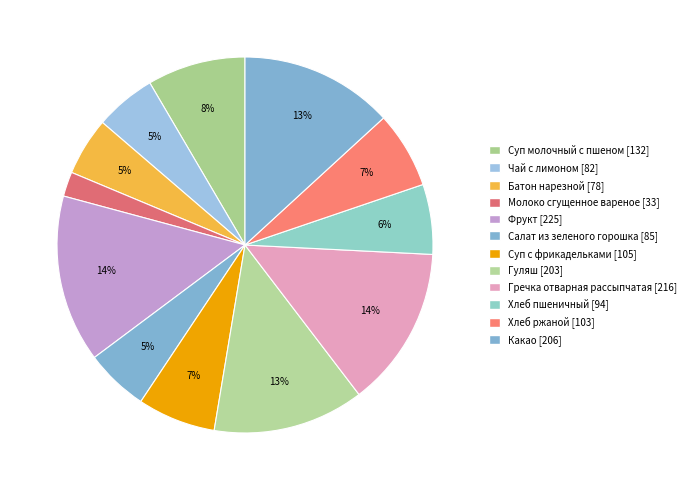

Count the number of slices in the pie.

12